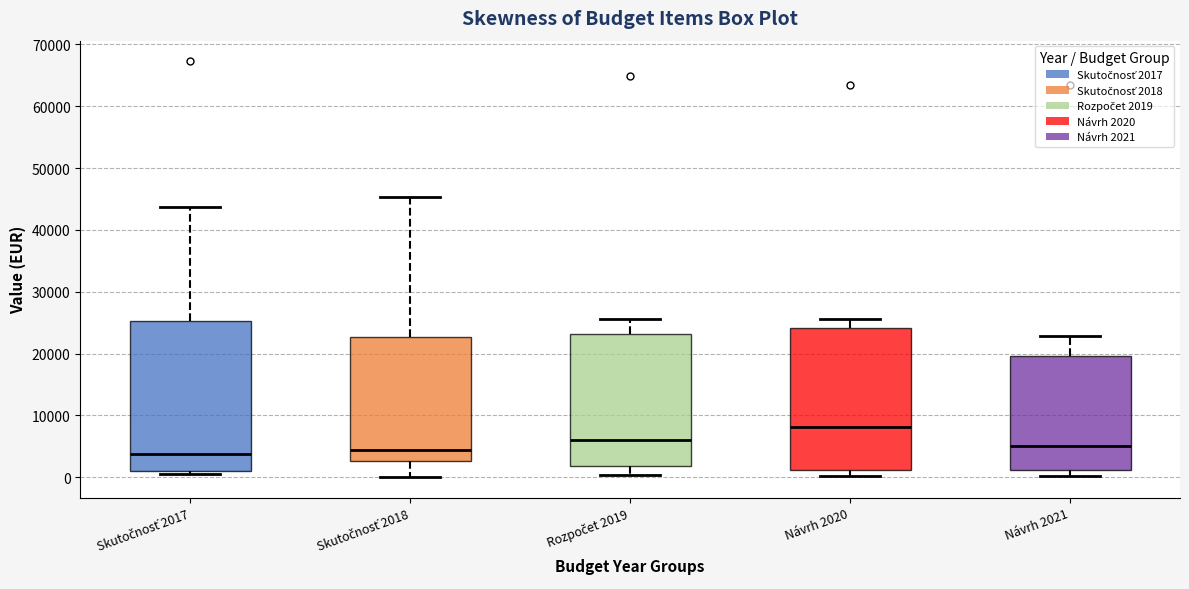

Where does the lower whisker of the box for Skutočnosť 2018 end on the y-axis? The values are not printed on the chart, so give them approximately, as read against the axis.

0